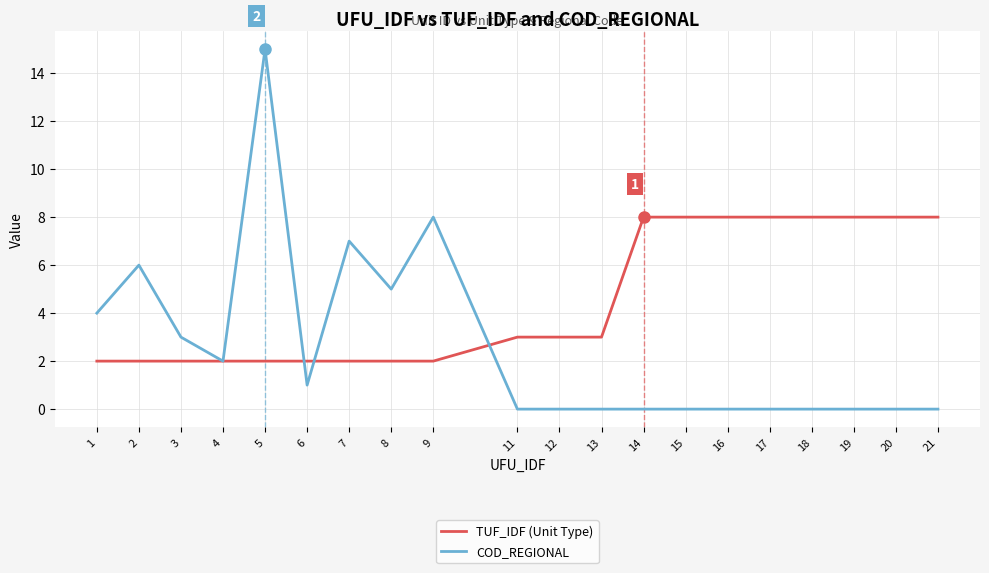

Reading left to right, list all the values displayed in this chart.

TUF_IDF (Unit Type): 1=2	2=2	3=2	4=2	5=2	6=2	7=2	8=2	9=2	11=3	12=3	13=3	14=8	15=8	16=8	17=8	18=8	19=8	20=8	21=8
COD_REGIONAL: 1=4	2=6	3=3	4=2	5=15	6=1	7=7	8=5	9=8	11=0	12=0	13=0	14=0	15=0	16=0	17=0	18=0	19=0	20=0	21=0